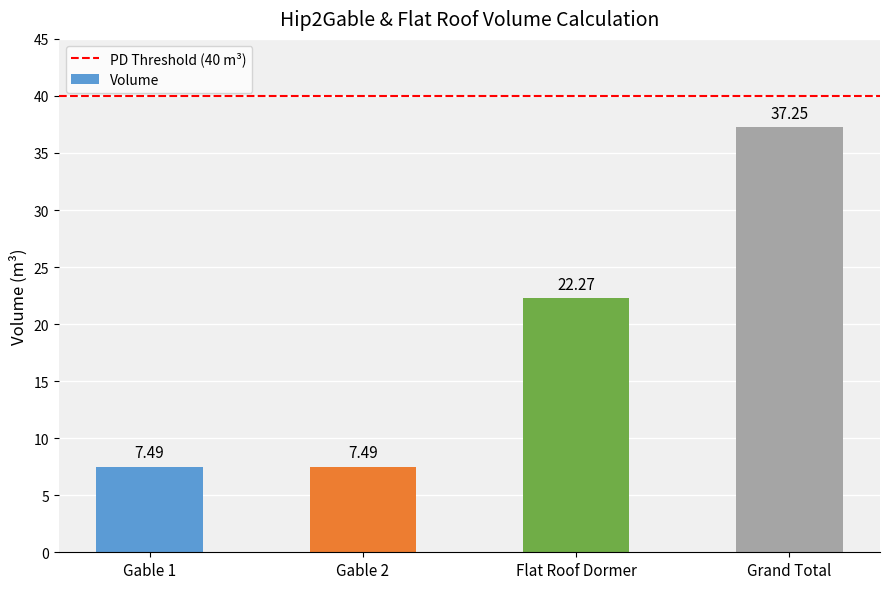

What is the difference between the maximum and second lowest values?

29.8